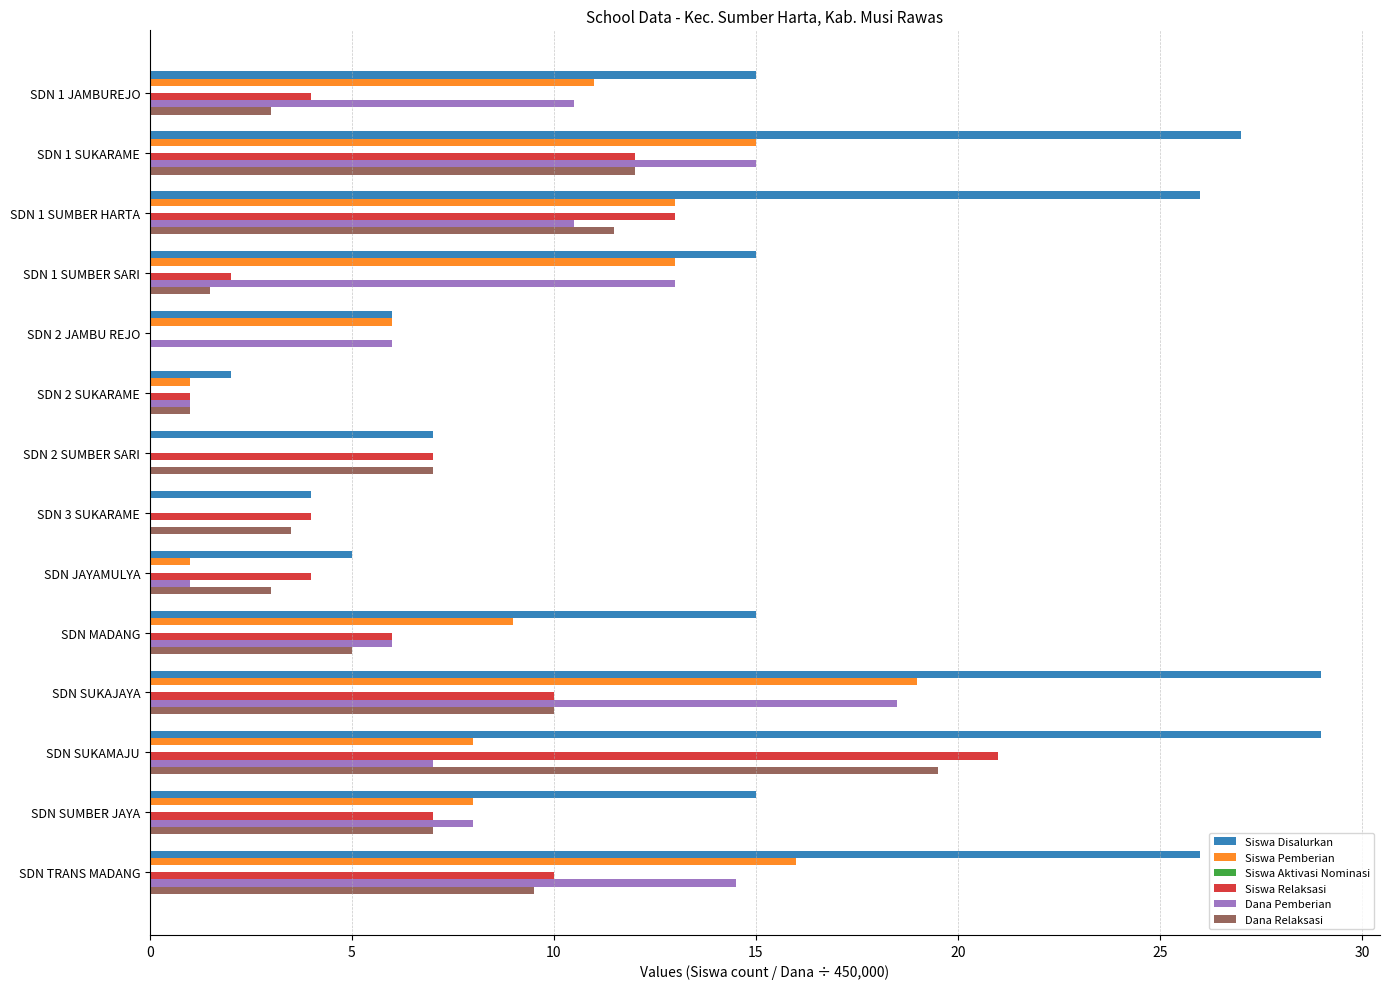

What is the approximate value of Dana Pemberian at SDN SUKAJAYA?

18.5